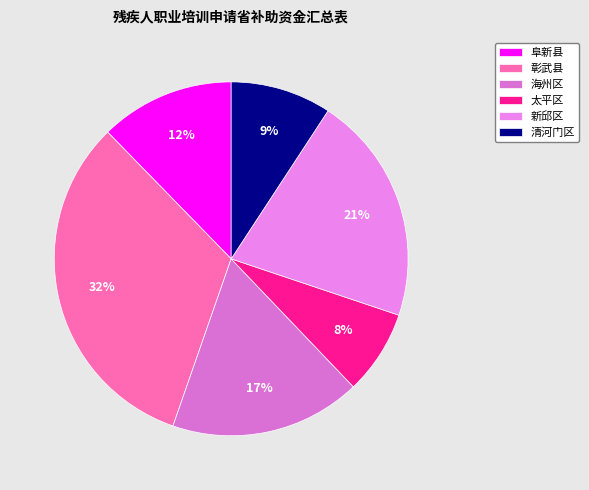

What is the largest slice in the pie chart?

彰武县